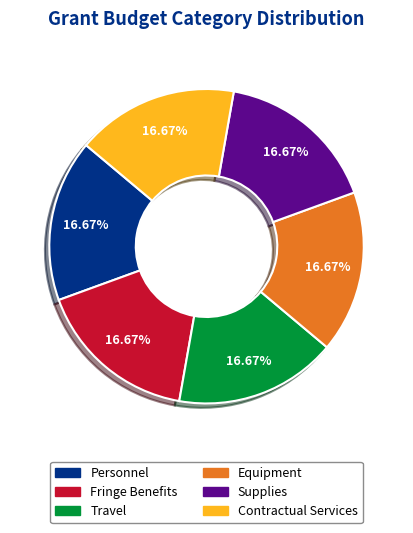

Is Equipment the majority of the pie?

No